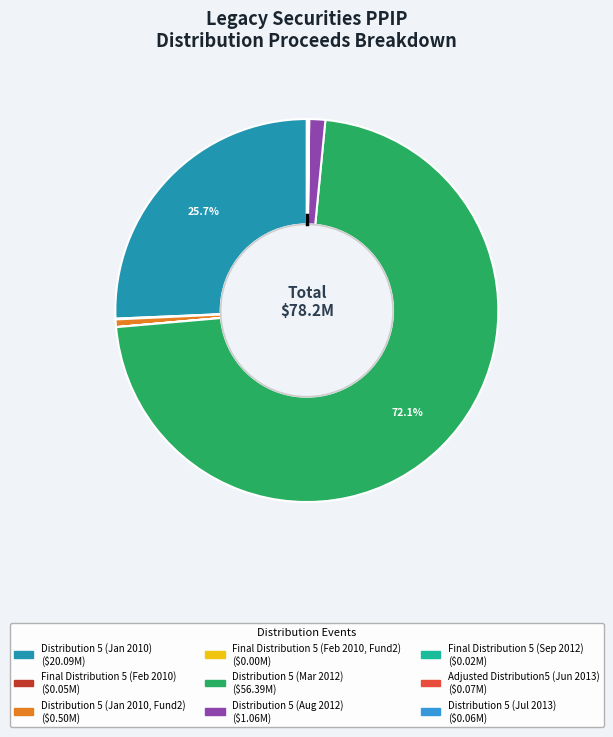

Is there any slice that represents more than half of the pie?

Yes